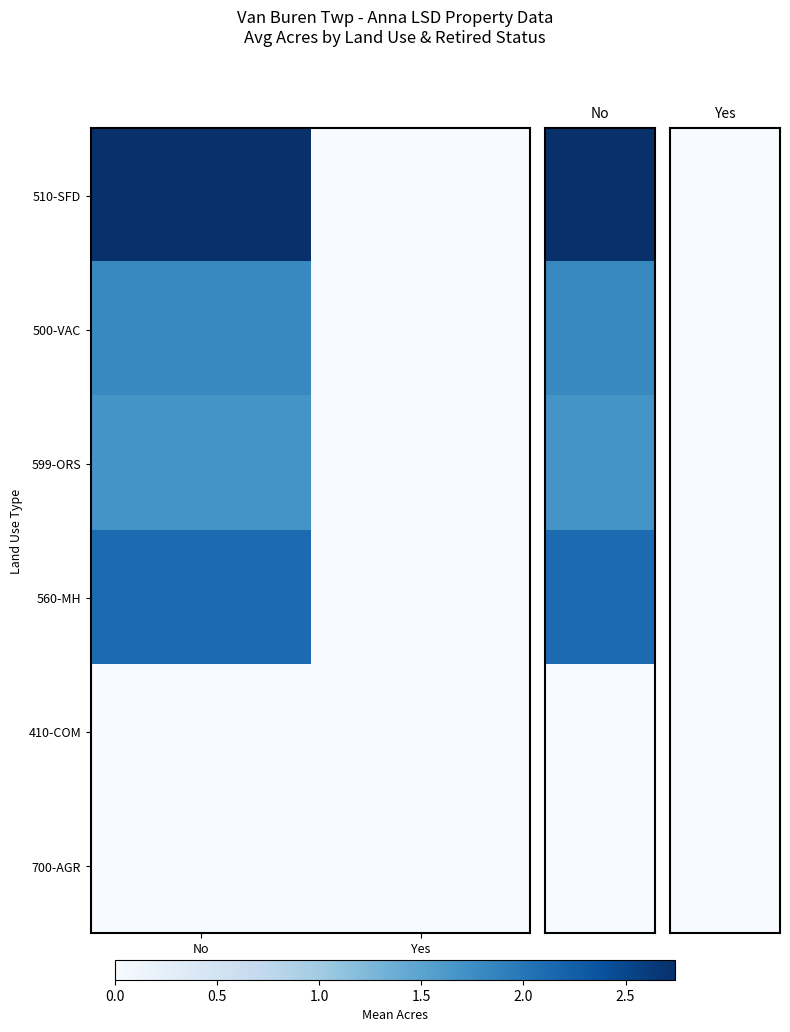

What is the greatest value displayed?

2.7